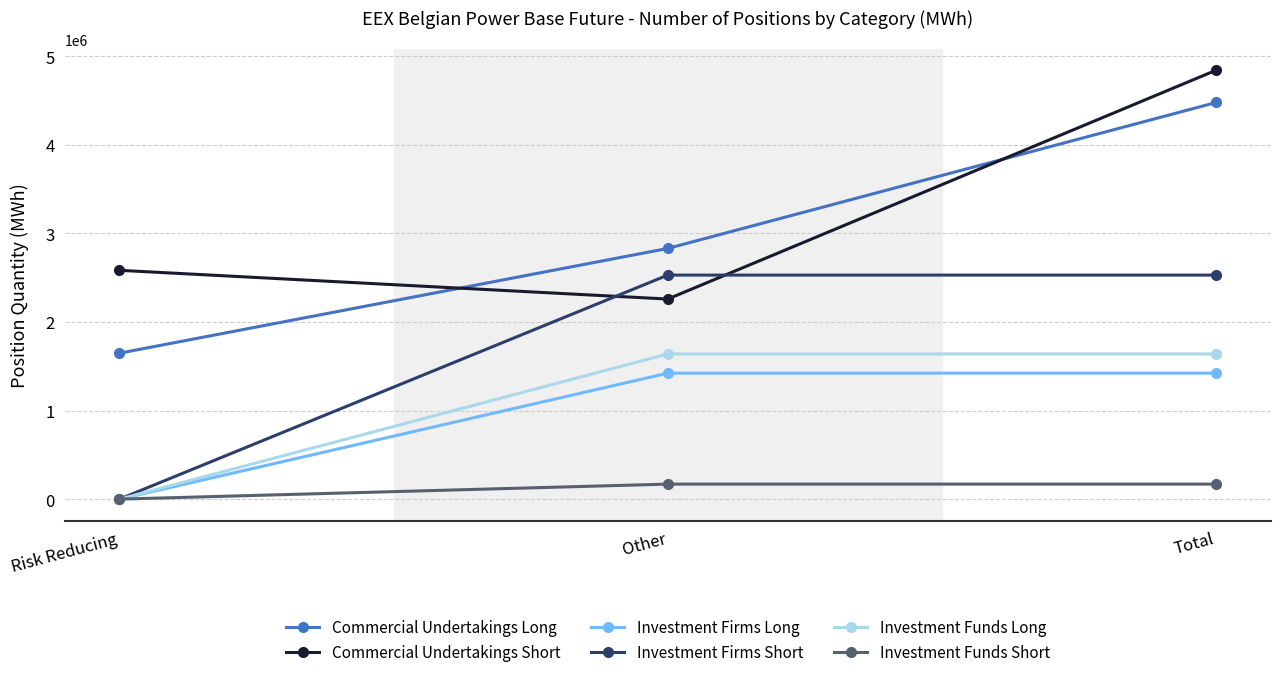

Is it true that Commercial Undertakings Long equals 1078649 at Risk Reducing?

False